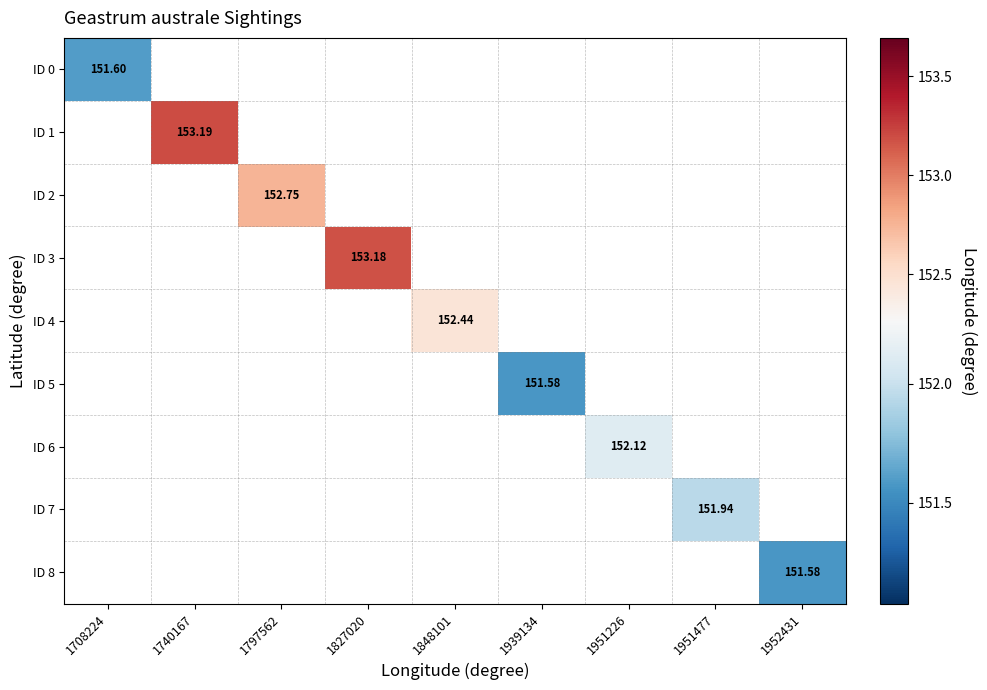

Which category has the lowest value across all series?

1939134